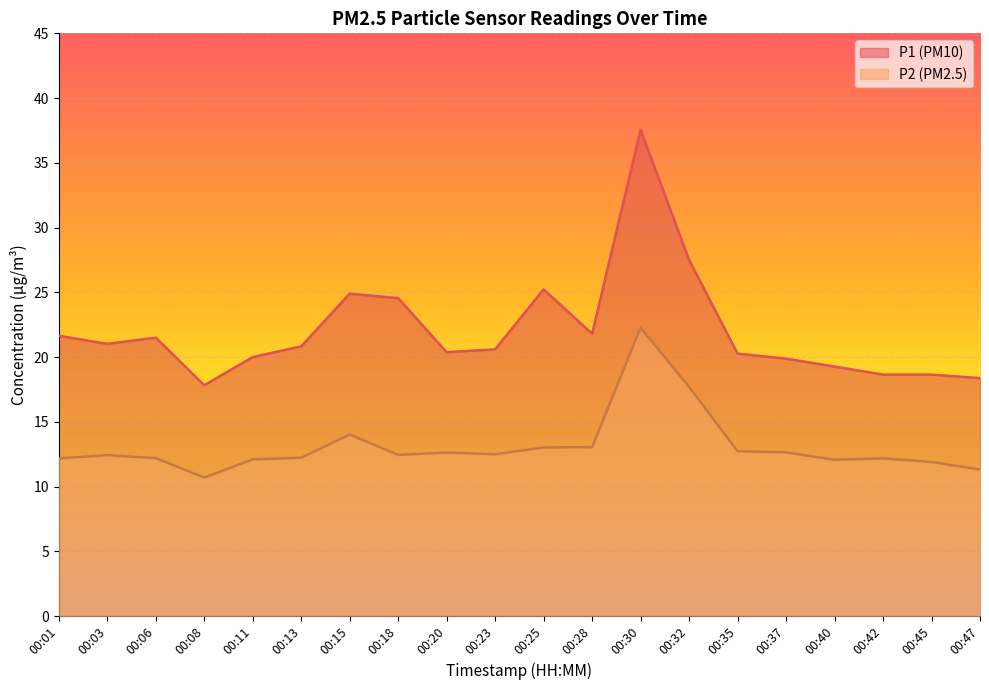

True or false: P1 and P2 intersect in this chart.

False